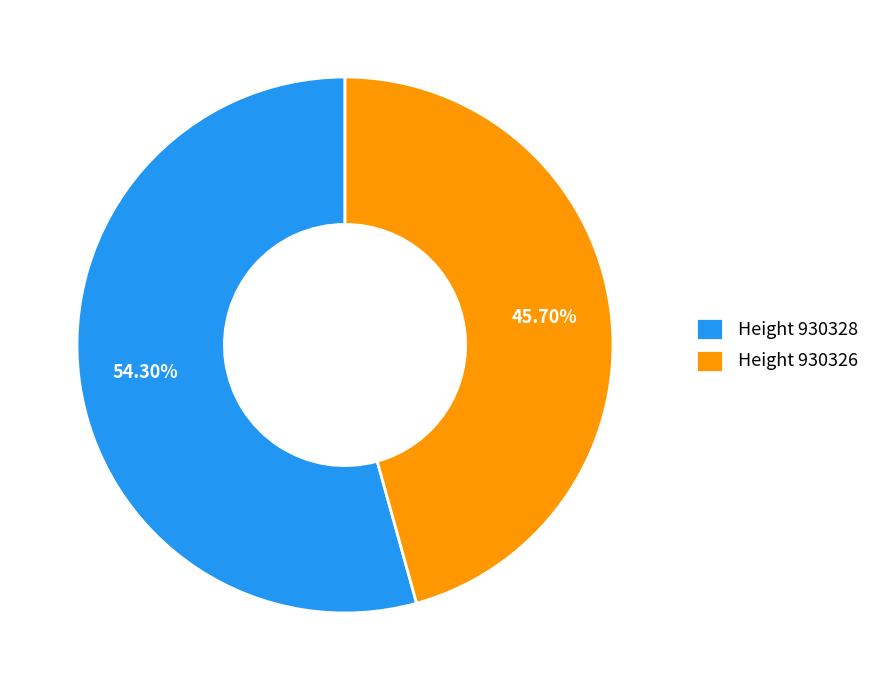

Rank the categories by value from highest to lowest.

Height 930328, Height 930326